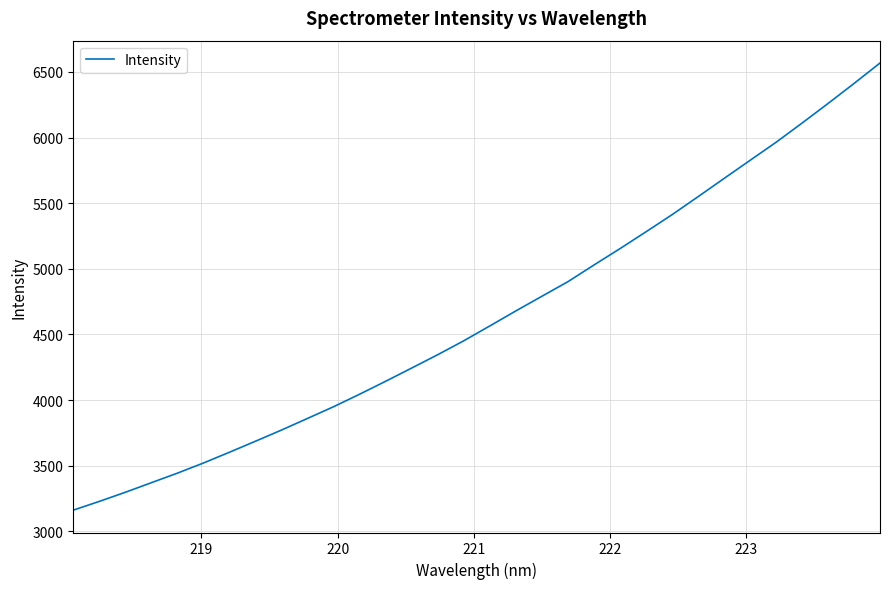

What is the average value?

4635.3